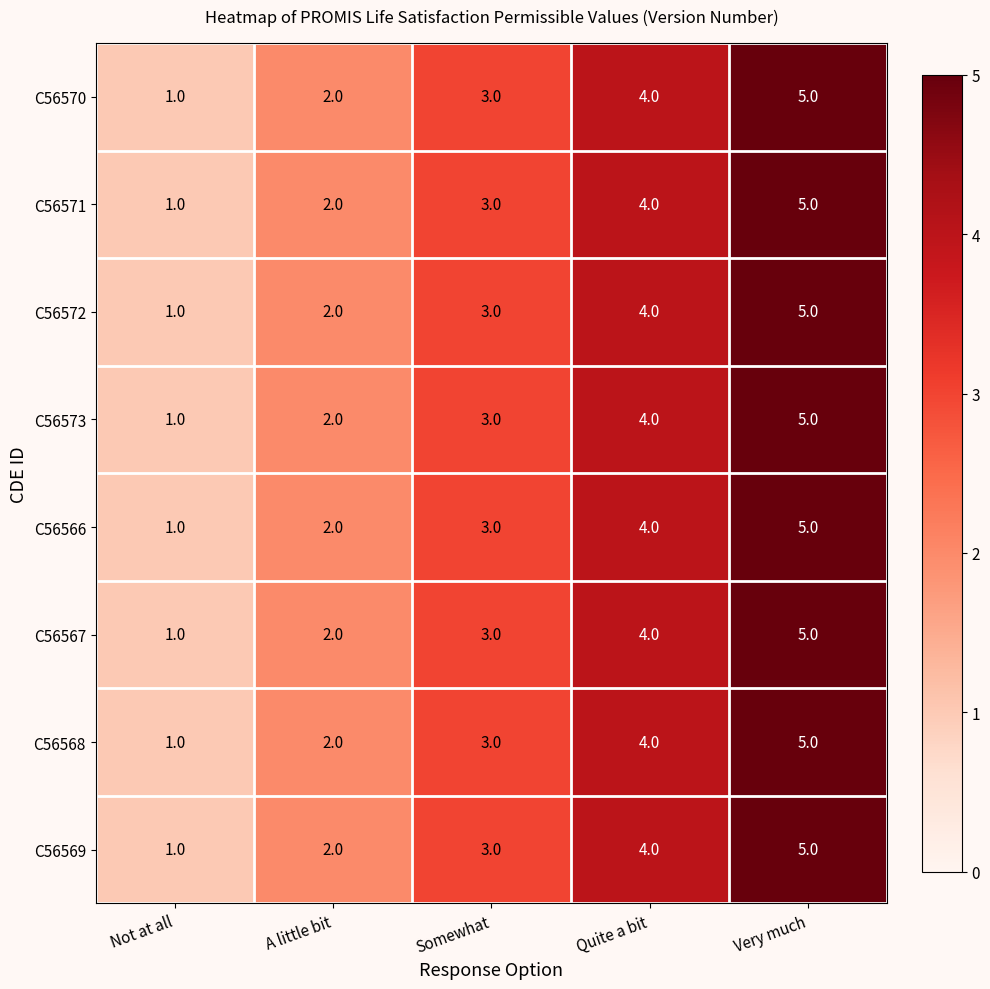

List the labels in order of C56568 value, smallest first.

Not at all, A little bit, Somewhat, Quite a bit, Very much